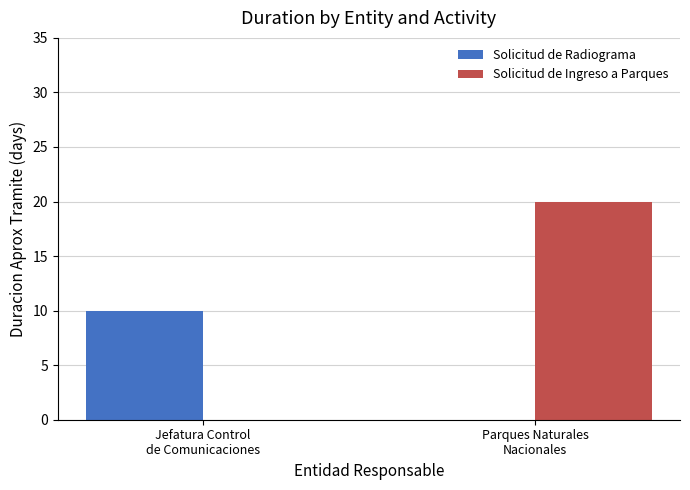

Which series has the largest total across all categories?

Solicitud de Ingreso a Parques